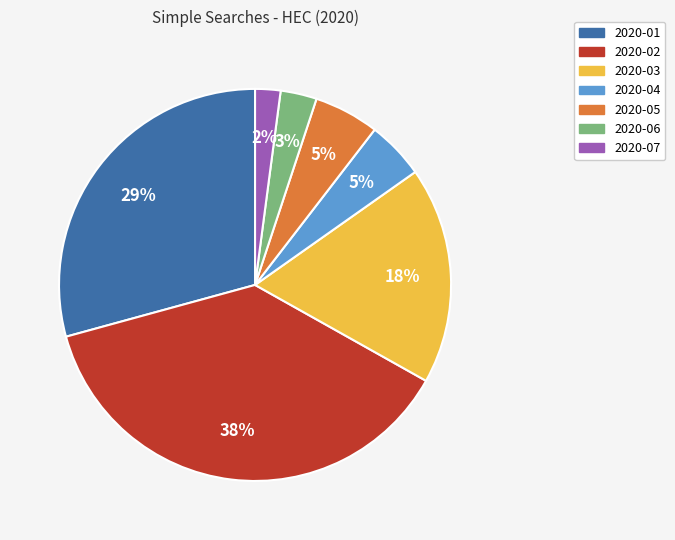

To the nearest percent, what percentage of the pie is 2020-03?

18%